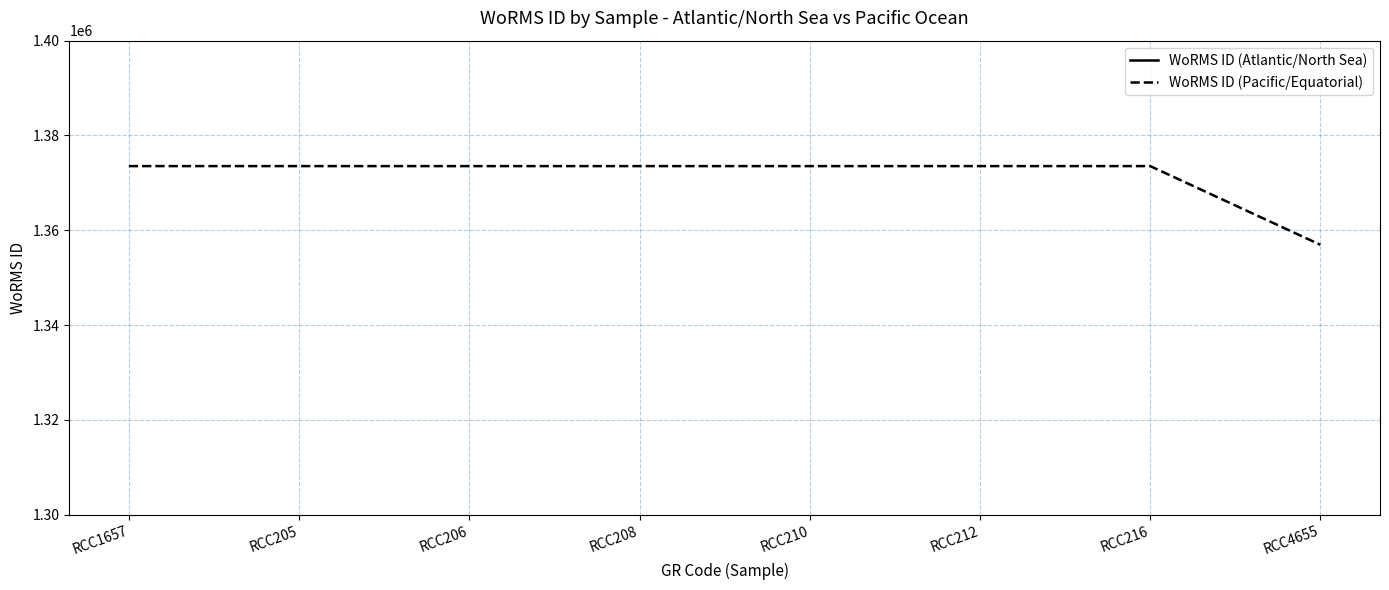

List the labels in order of WoRMS ID (Atlantic/North Sea) value, smallest first.

RCC1657, RCC205, RCC206, RCC208, RCC210, RCC212, RCC216, RCC4655